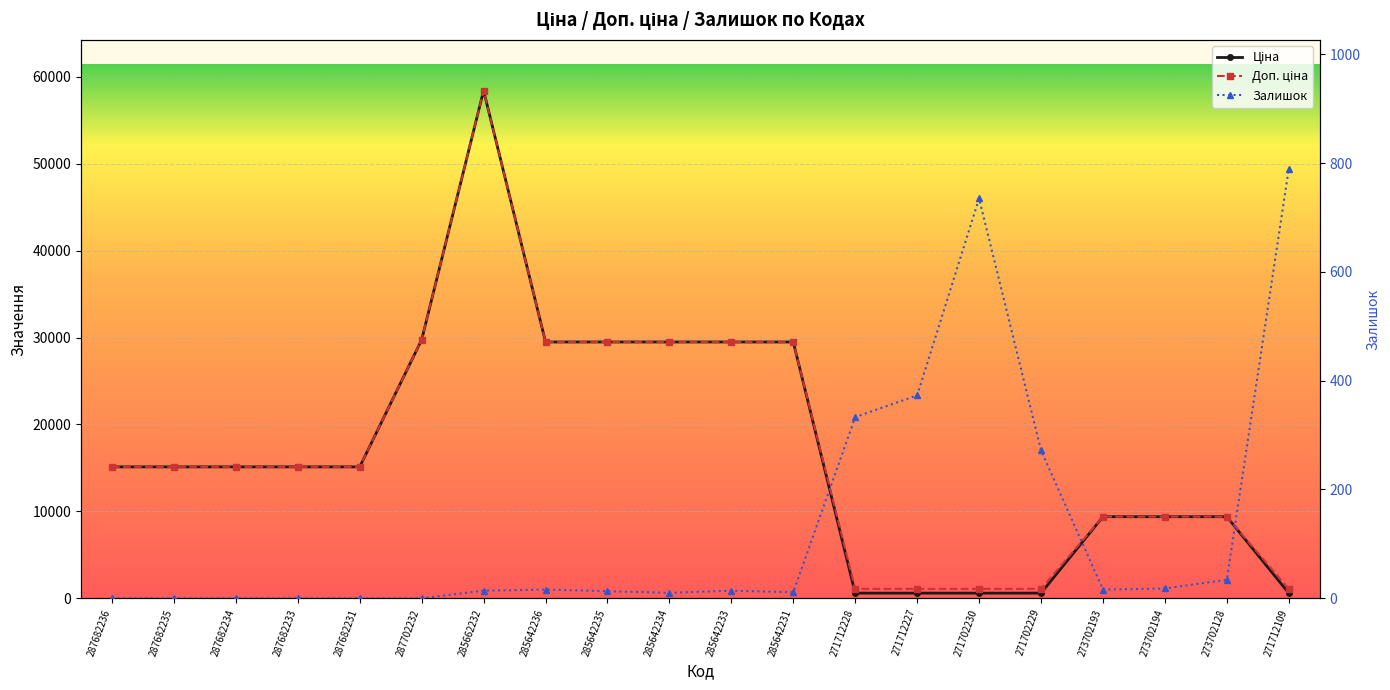

At 271712109, list the series in order from largest to smallest.

Доп. ціна, Залишок, Ціна